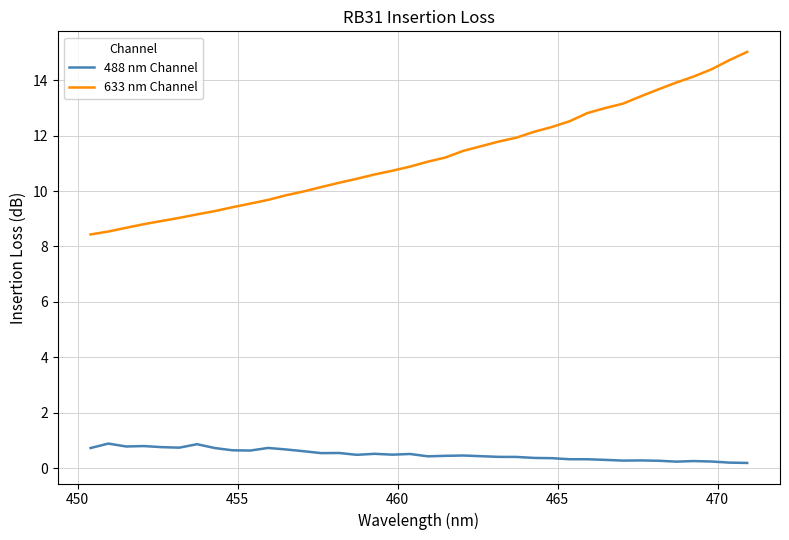

True or false: 633 nm Channel and 488 nm Channel intersect in this chart.

False